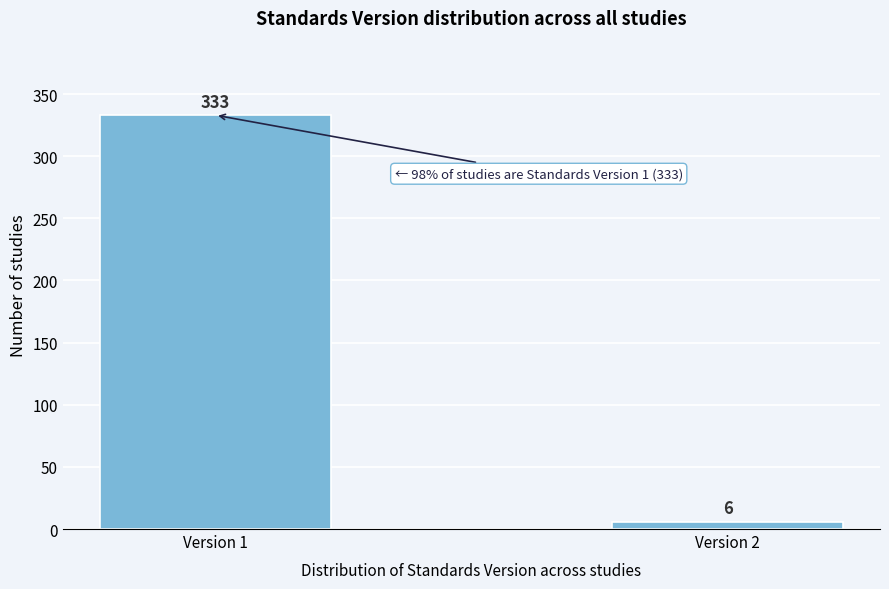

Reading right to left, extract all data points from this chart.

6	333